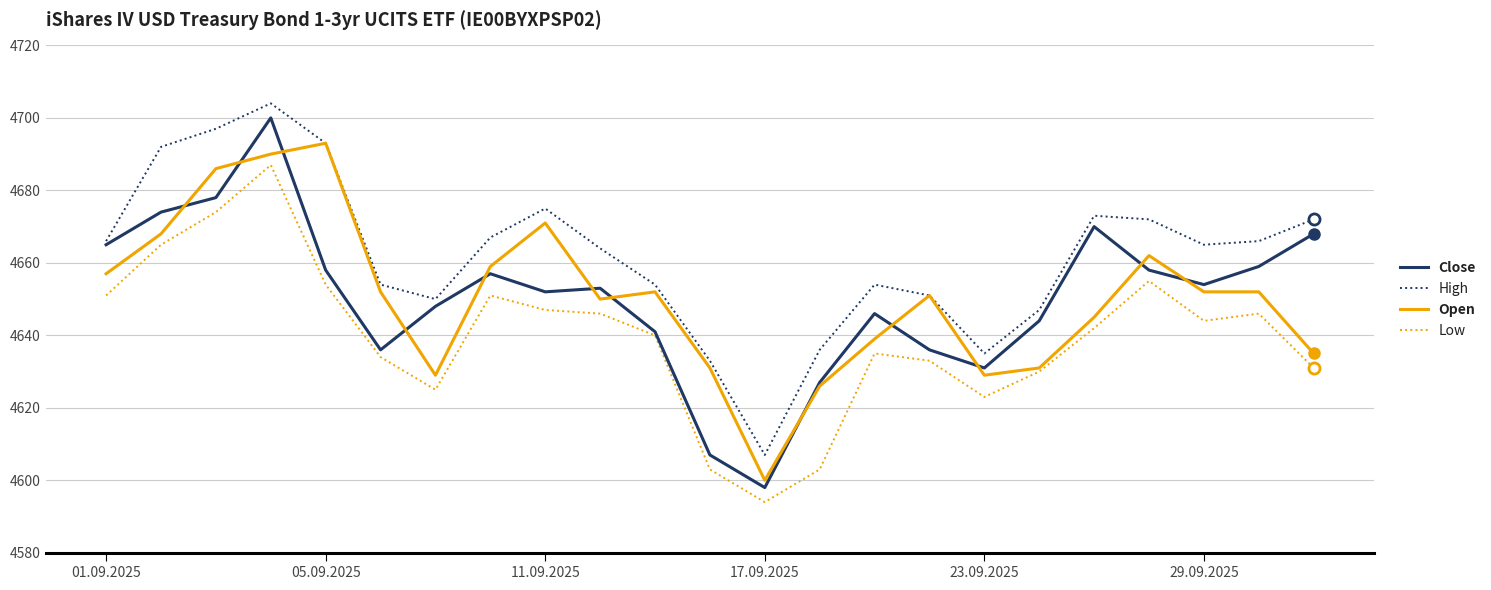

At how many categories does at least one series exceed 4620?

22